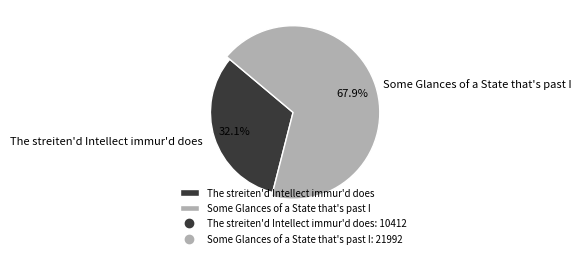

How much of the chart is everything except Some Glances of a State that's past I?

32.1%